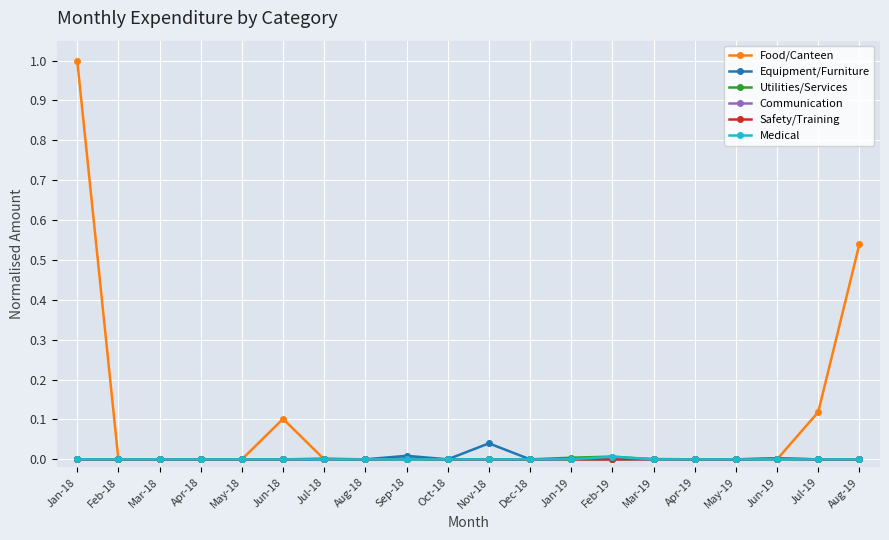

What are all the series names shown in the legend?

Food/Canteen, Equipment/Furniture, Utilities/Services, Communication, Safety/Training, Medical